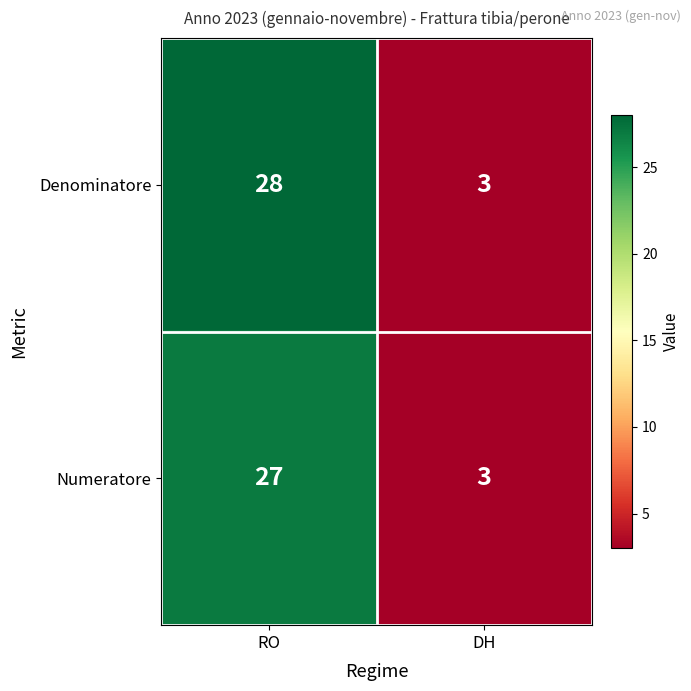

At how many categories does at least one series exceed 27?

1